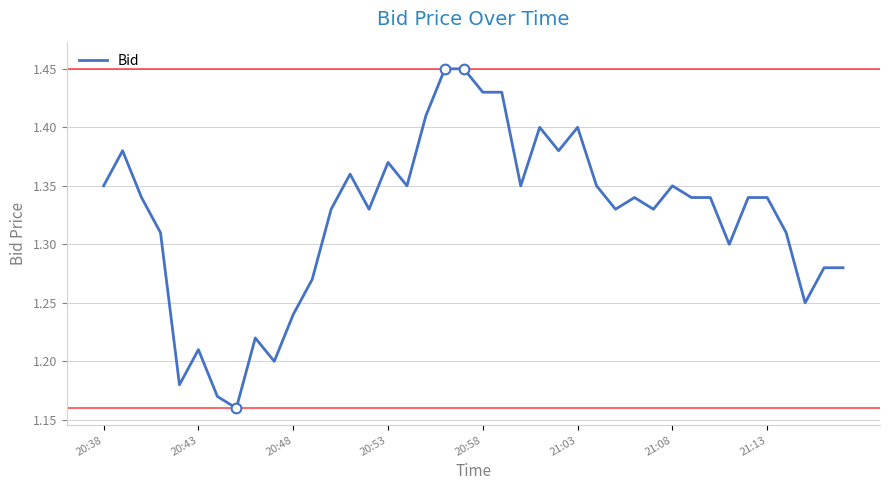

What is the difference between the maximum and minimum values?

0.3